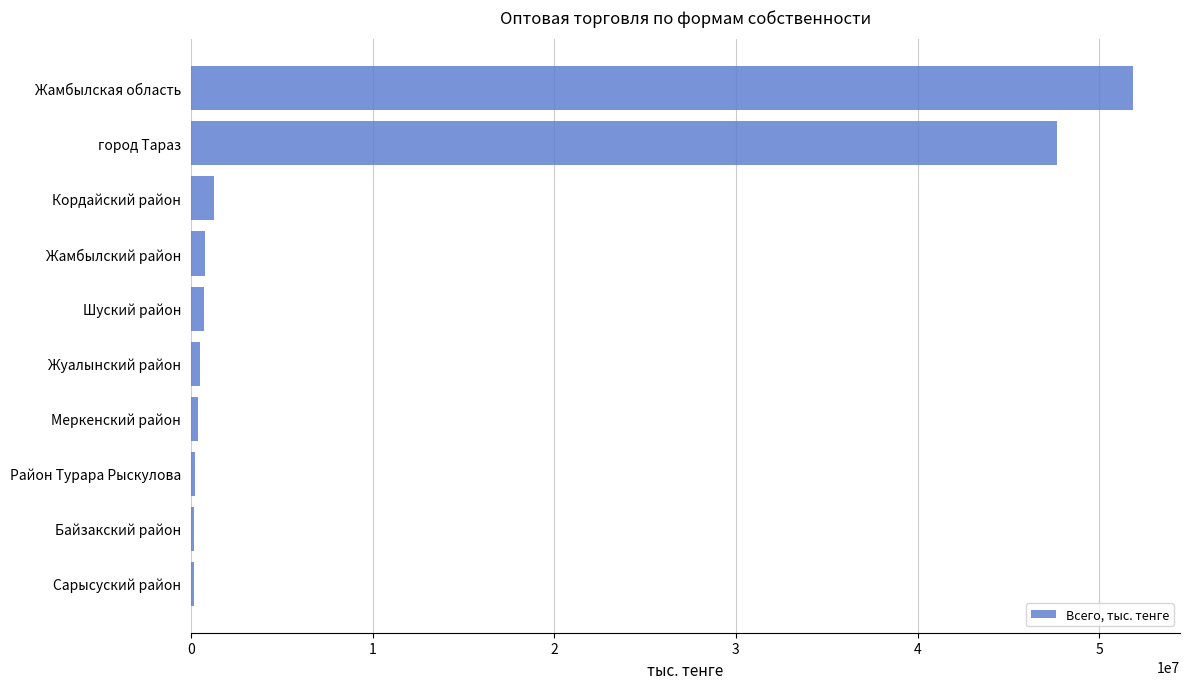

How many distinct data groups are displayed?

1